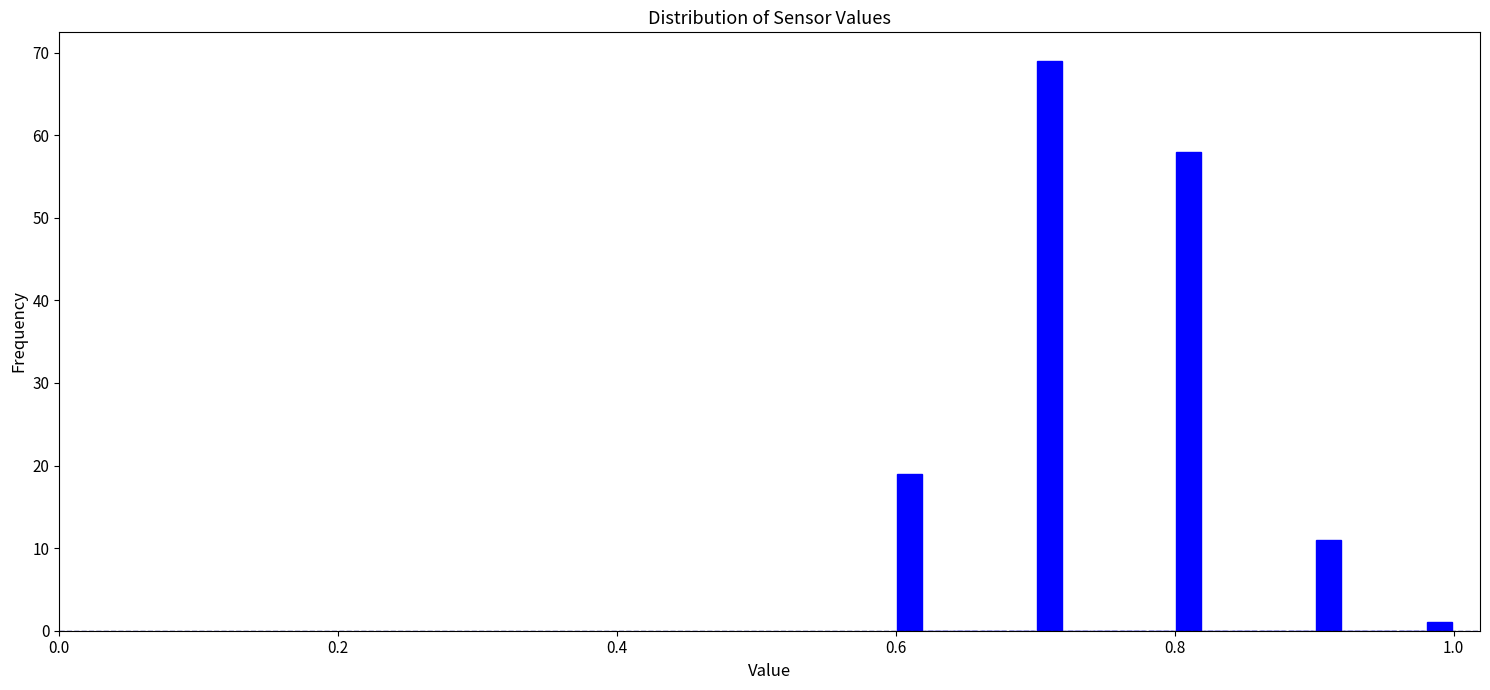

Around what value on the x-axis is the tallest bar? Give the approximate position of its centre, as read against the axis.

0.72